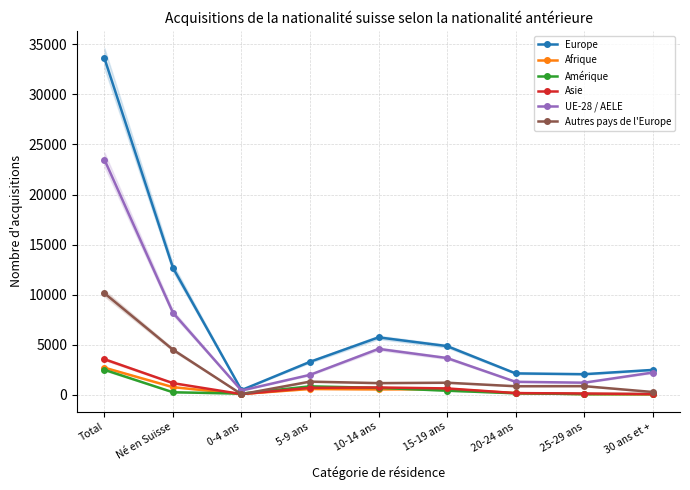

How many data points does each series have?

9